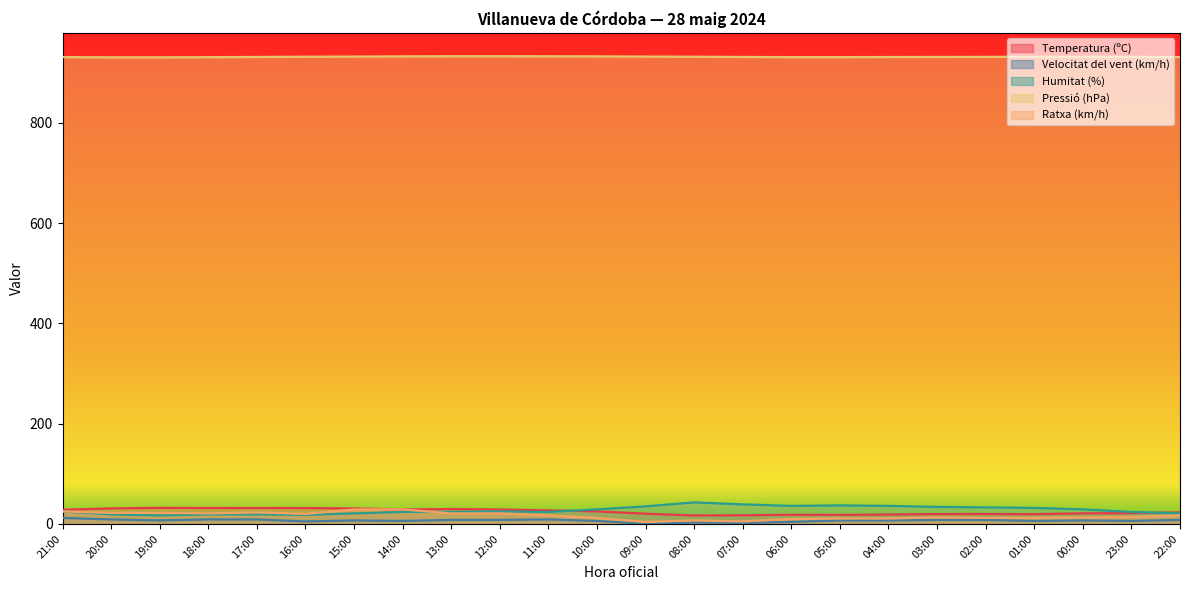

In Temperatura (ºC), how many points are higher than both neighbors (excluding endpoints)?

4